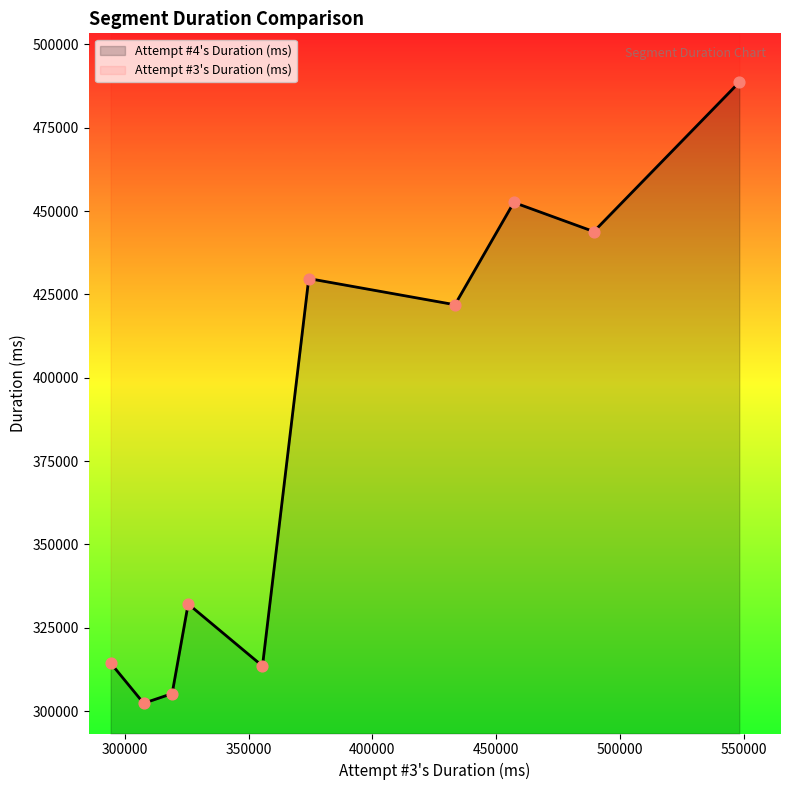

Which series contains the highest Y value?

Attempt #3's Duration (ms)